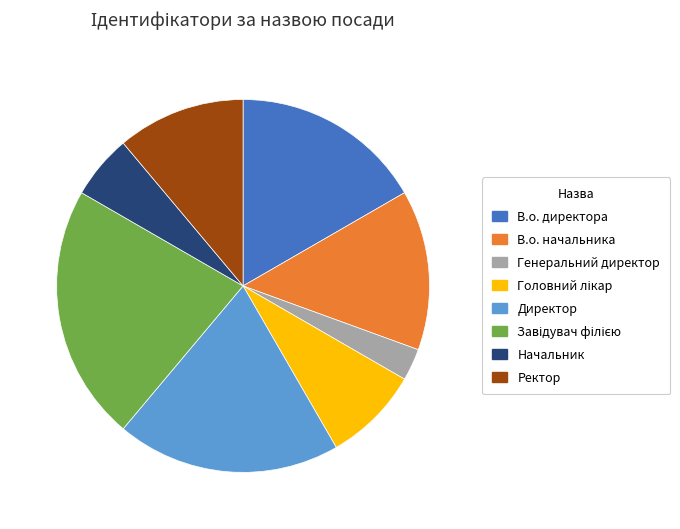

Which slice is the smallest?

Генеральний директор